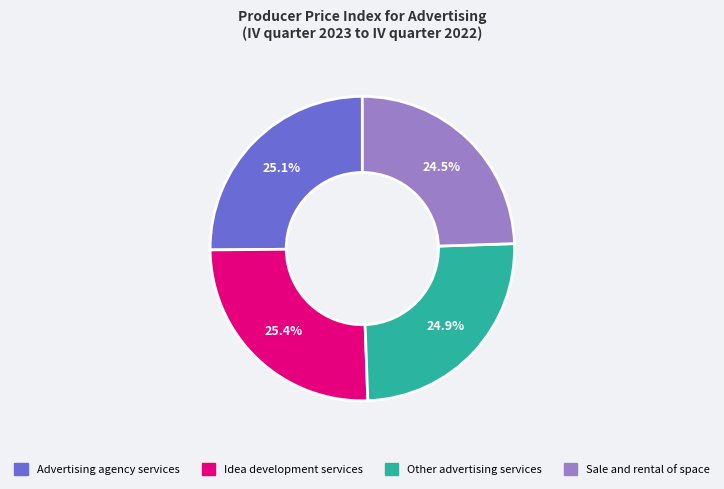

How many segments does this pie chart have?

4